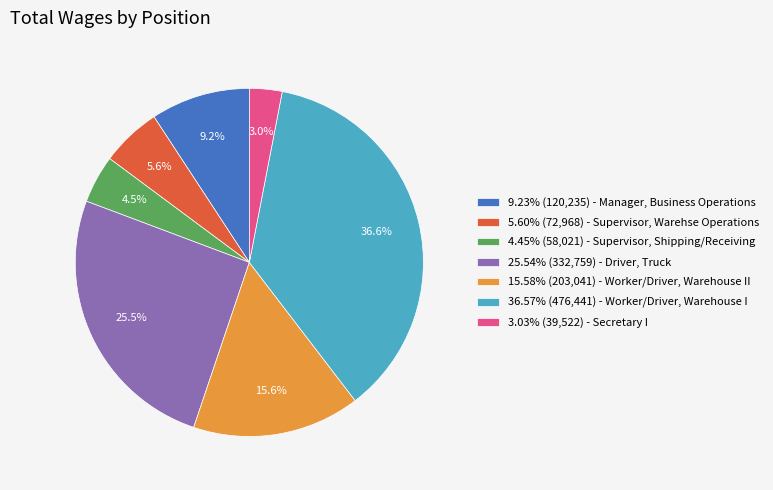

Is 5.60% (72,968) - Supervisor, Warehse Operations the majority of the pie?

No